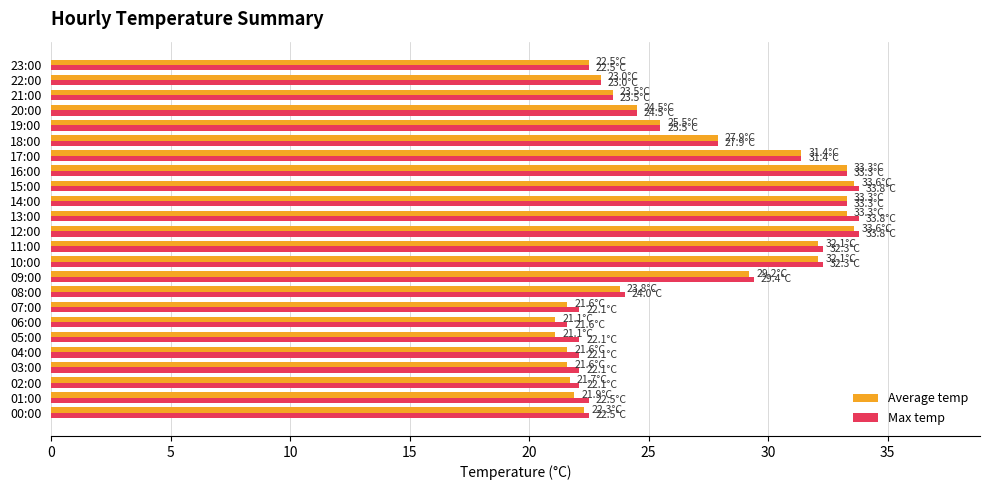

True or false: Max temp has a value of 12.4 at 12:00.

False